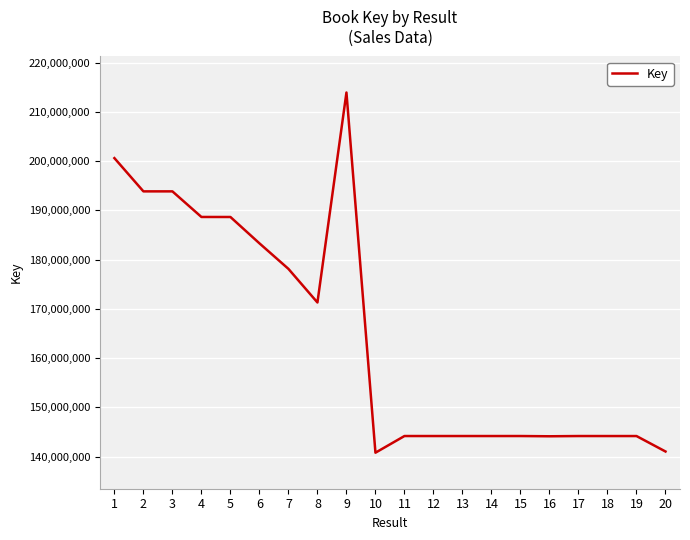

Approximately how many times larger is the value at 17 compared to 10?

1.0